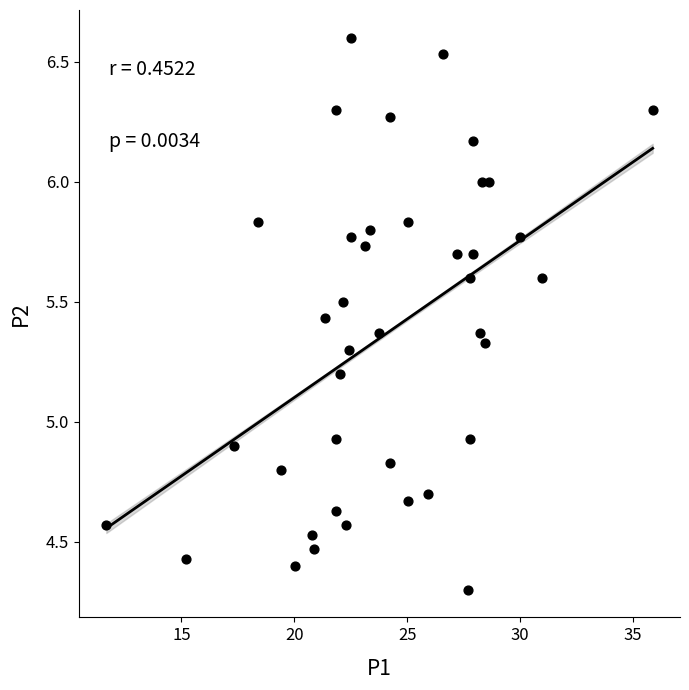

What is the range of X values (max minus min)?

24.2